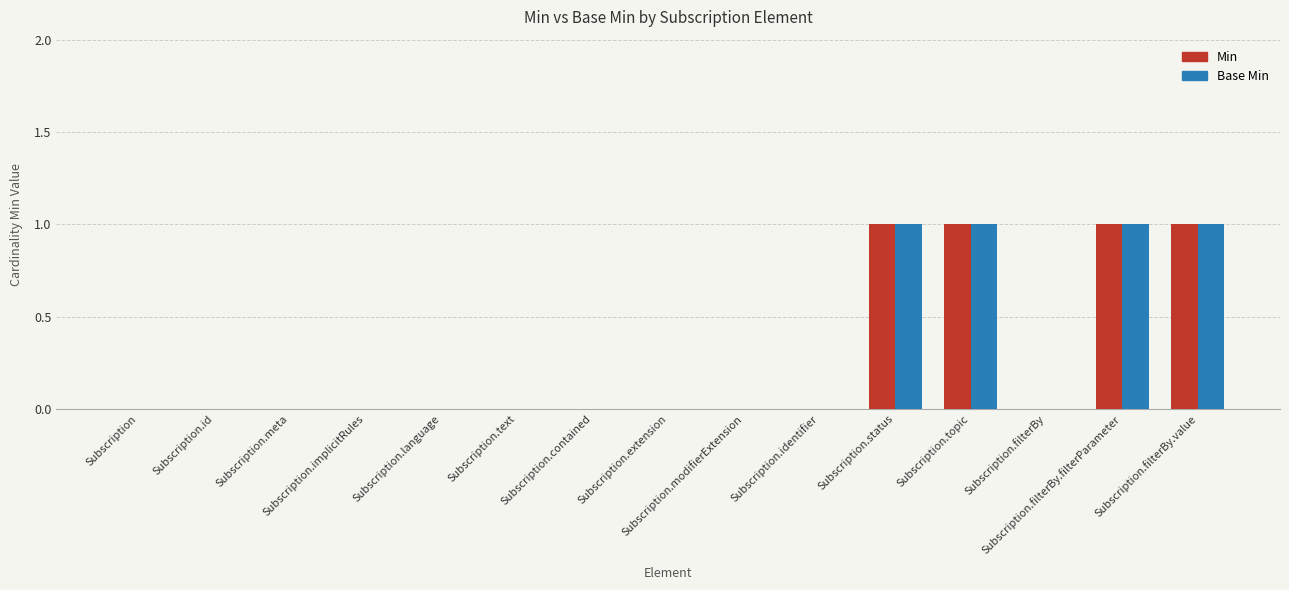

Reading right to left, transcribe all the data shown in this chart.

Min: Subscription.filterBy.value=1	Subscription.filterBy.filterParameter=1	Subscription.filterBy=0	Subscription.topic=1	Subscription.status=1	Subscription.identifier=0	Subscription.modifierExtension=0	Subscription.extension=0	Subscription.contained=0	Subscription.text=0	Subscription.language=0	Subscription.implicitRules=0	Subscription.meta=0	Subscription.id=0	Subscription=0
Base Min: Subscription.filterBy.value=1	Subscription.filterBy.filterParameter=1	Subscription.filterBy=0	Subscription.topic=1	Subscription.status=1	Subscription.identifier=0	Subscription.modifierExtension=0	Subscription.extension=0	Subscription.contained=0	Subscription.text=0	Subscription.language=0	Subscription.implicitRules=0	Subscription.meta=0	Subscription.id=0	Subscription=0